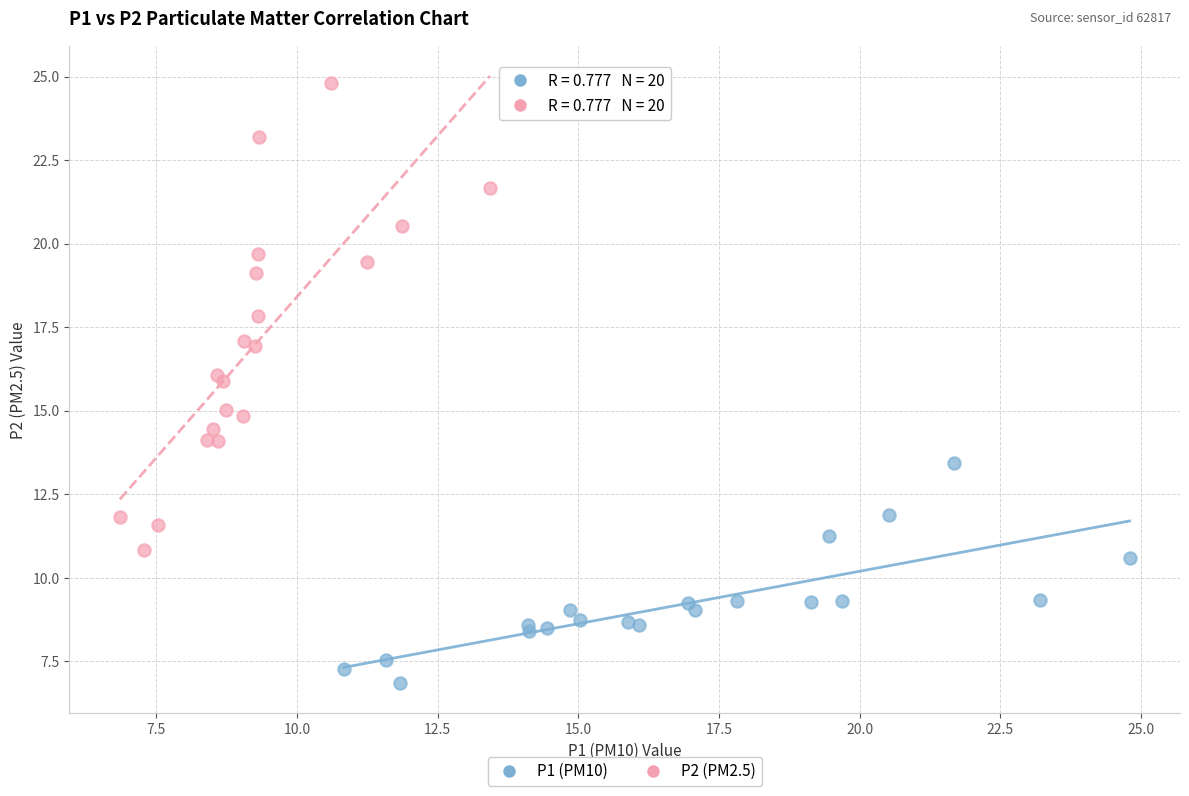

Which series has the widest spread of Y values?

P2 (PM2.5)